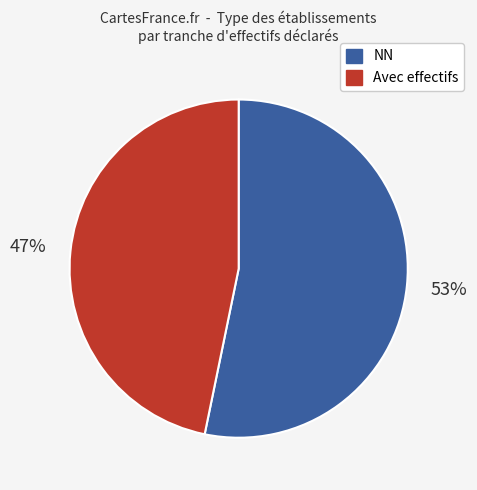

To the nearest percent, what is the average slice percentage?

50%